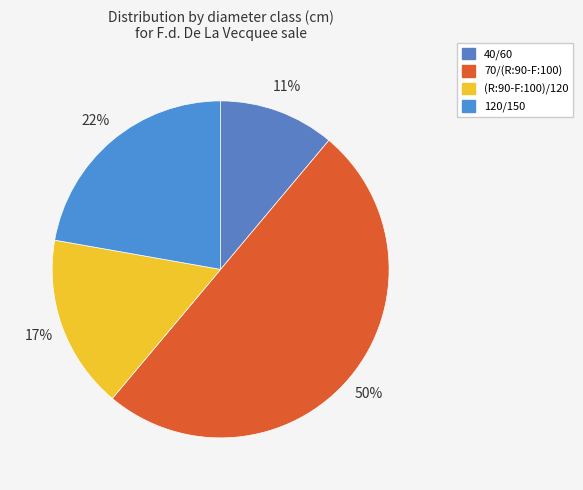

Does 70/(R:90-F:100) account for over 50% of the chart?

No